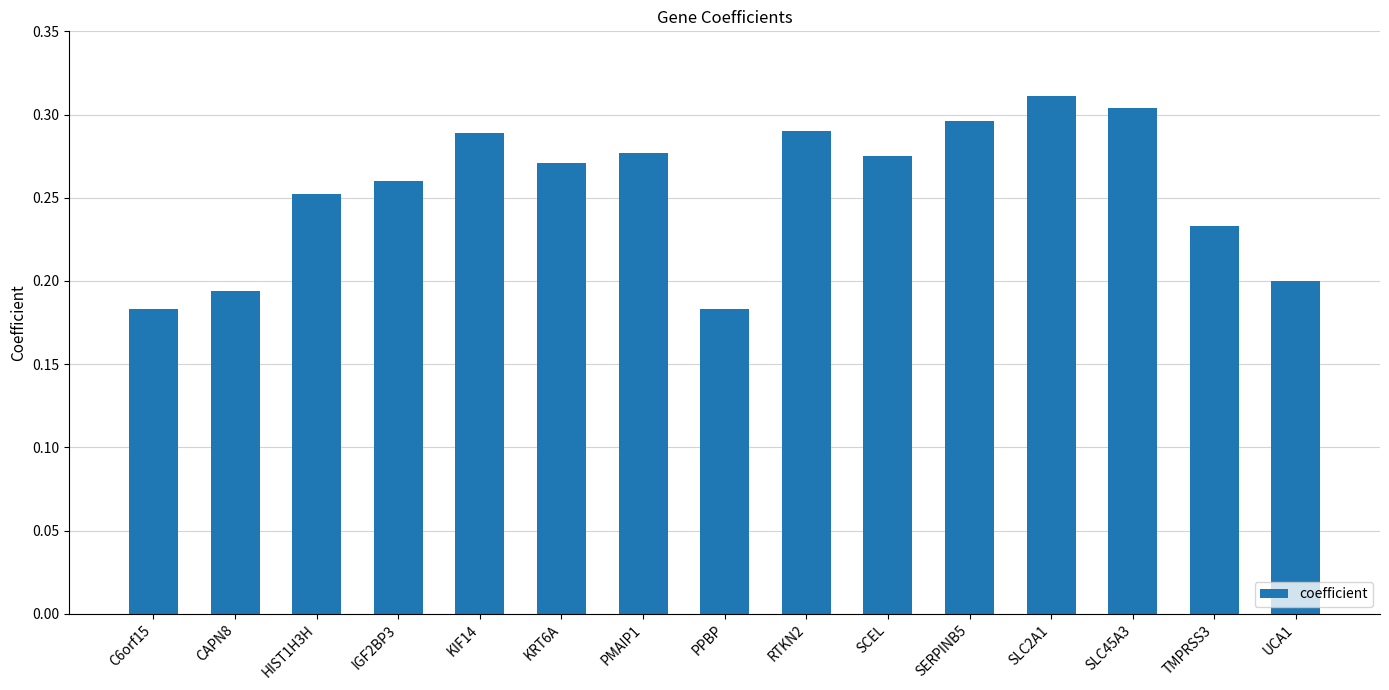

What is the label of the 12th bar from the left?

SLC2A1